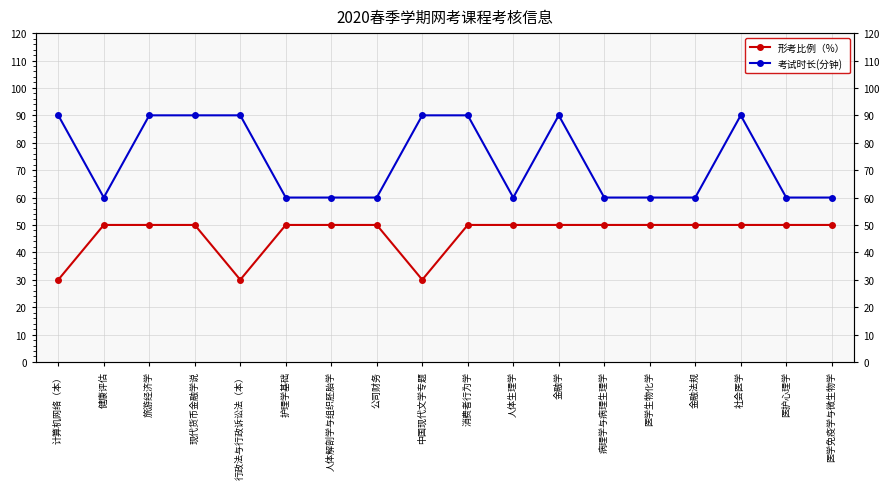

What is the difference between the maximum and minimum values in the 考试时长(分钟) series?

30